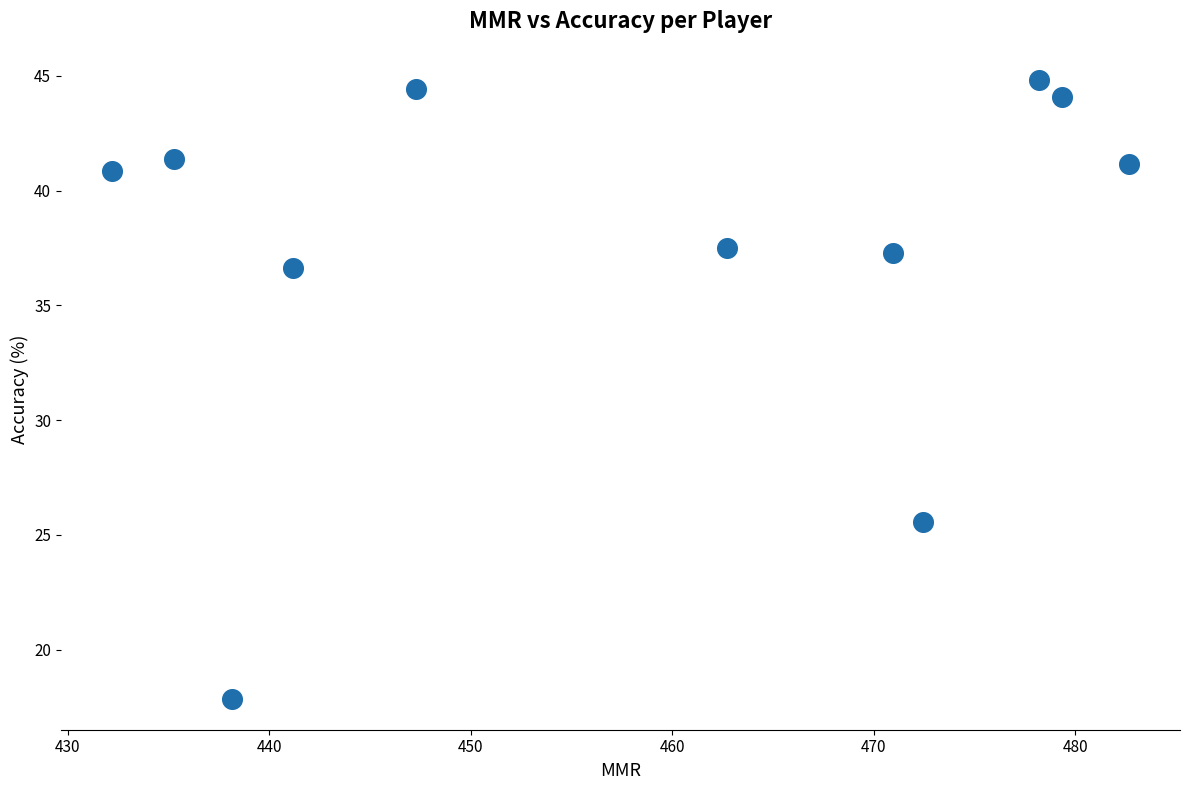

What is the range of Y values (max minus min)?

27.0